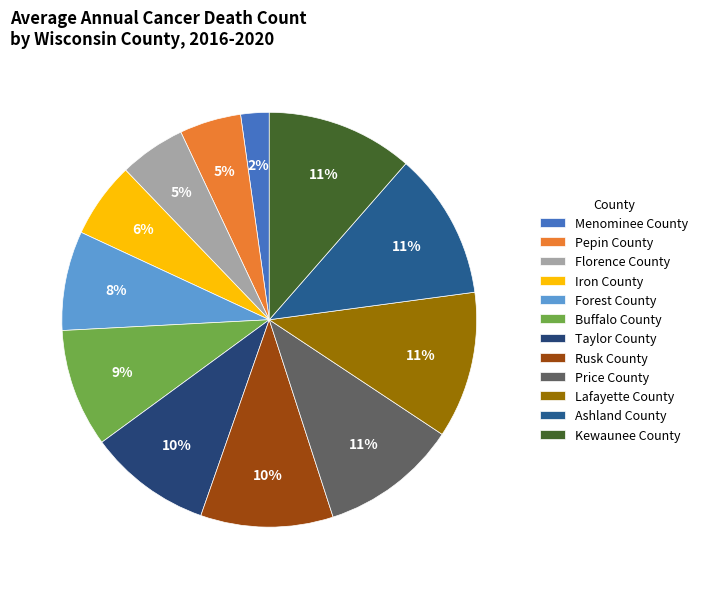

Is it true that Florence County is 5% of the pie?

True